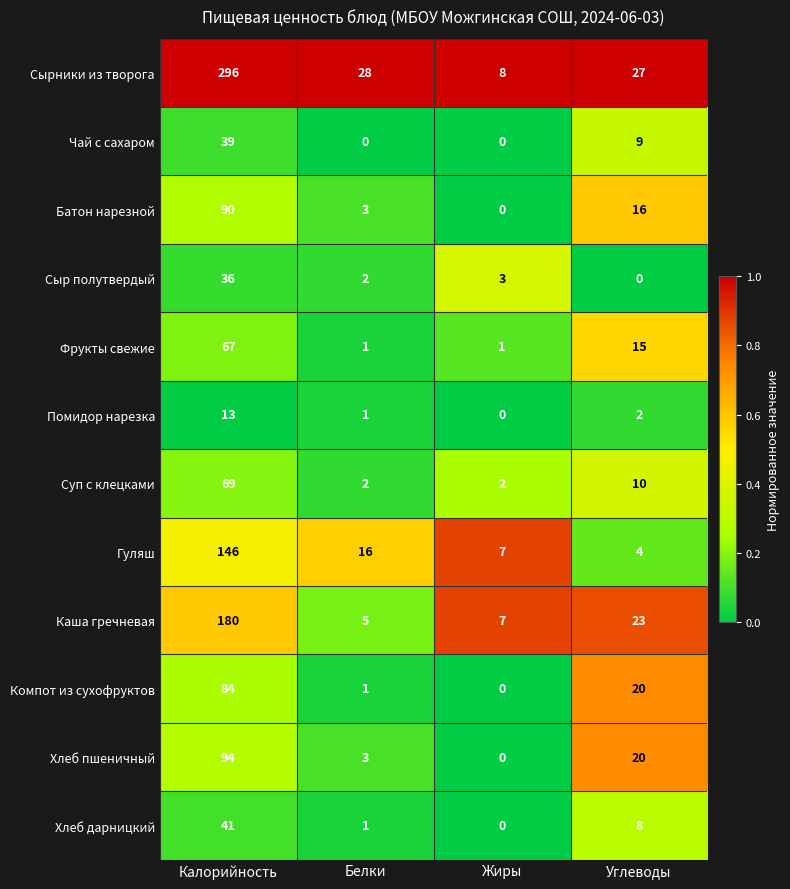

What is the sum of all Помидор нарезка values?

16